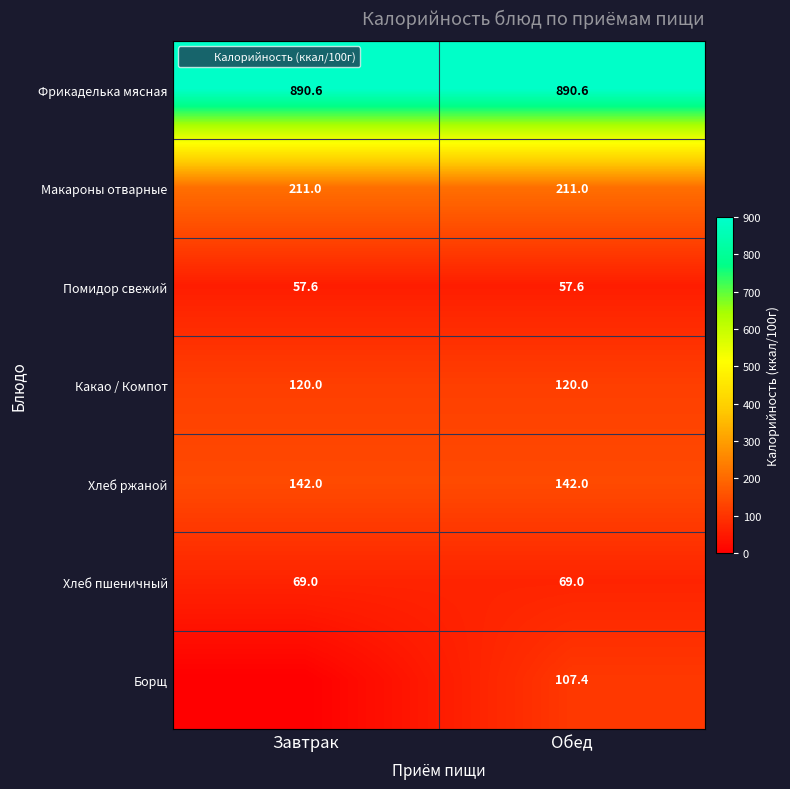

How many distinct data groups are displayed?

7